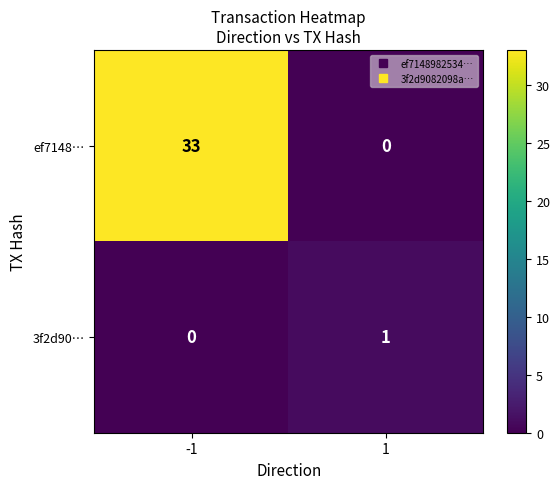

The ef7148… series shows 0 at 1. True or false?

True